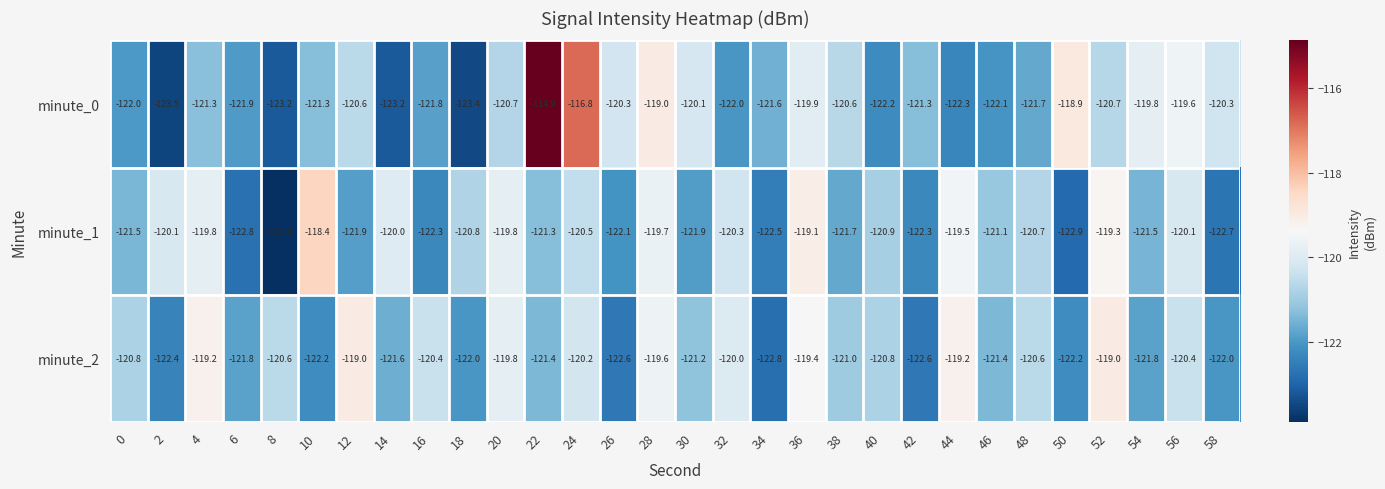

What is the spread (max minus min) of values at 0?

1.2